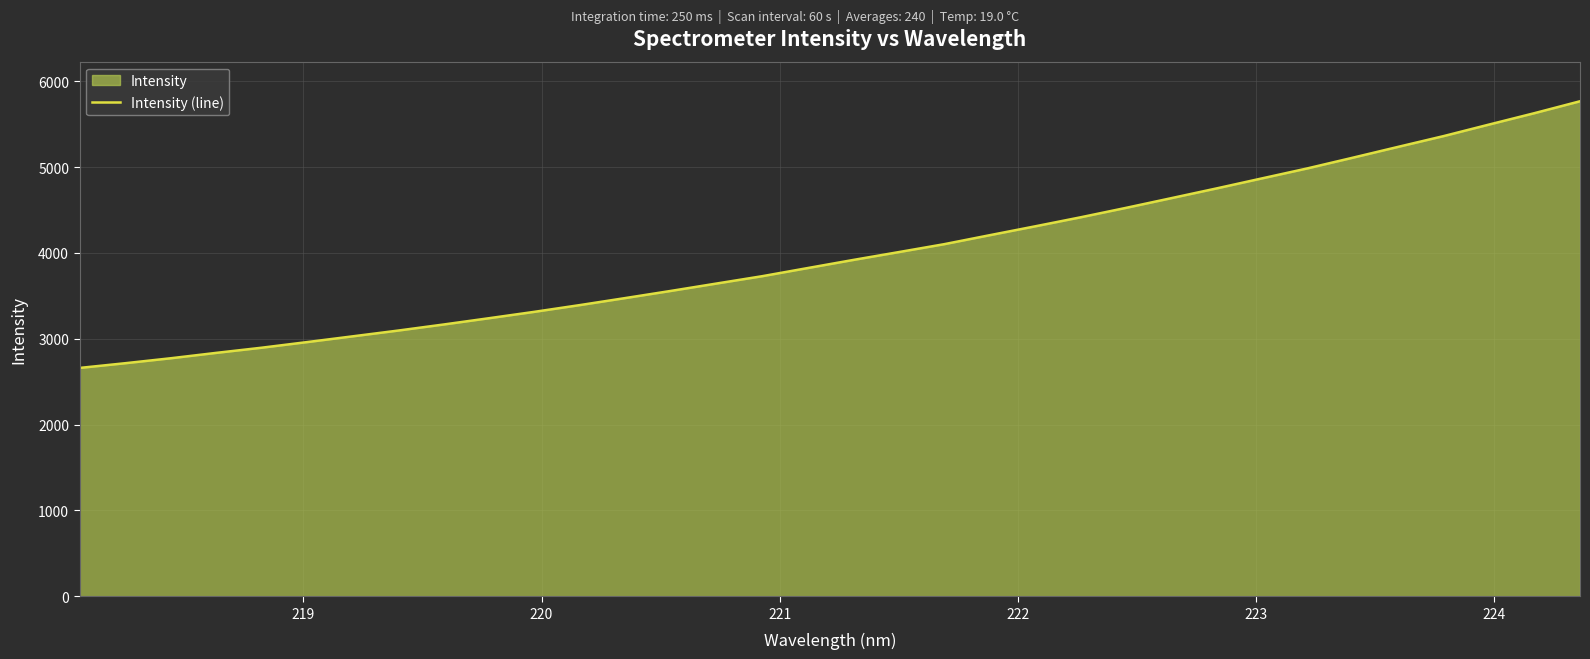

What is the greatest value displayed?

5766.4